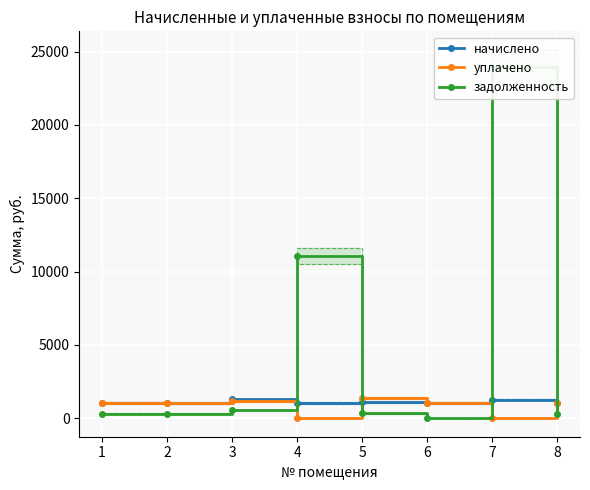

Where is the first local maximum for уплачено?

3